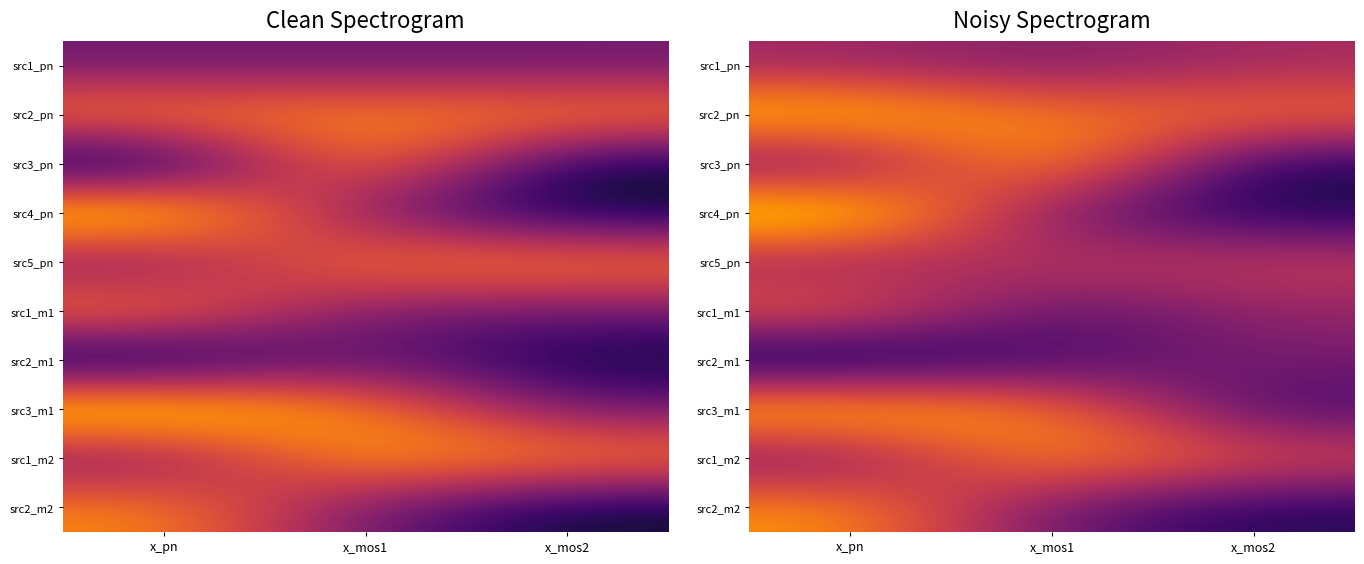

At how many categories does at least one series exceed 275?

3